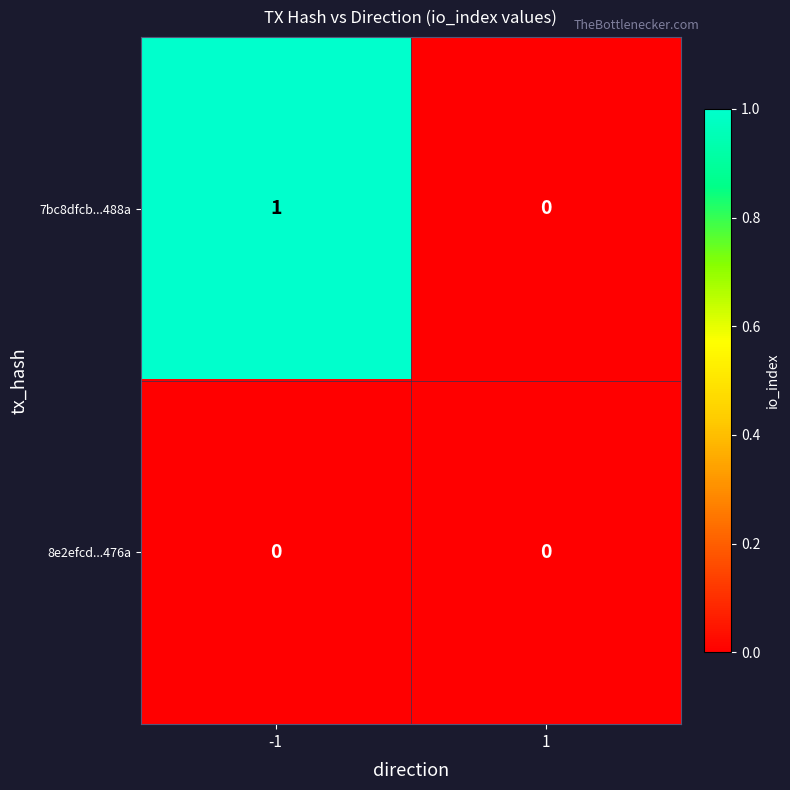

Reading left to right, transcribe all the data shown in this chart.

7bc8dfcb...488a: 1	0
8e2efcd...476a: 0	0